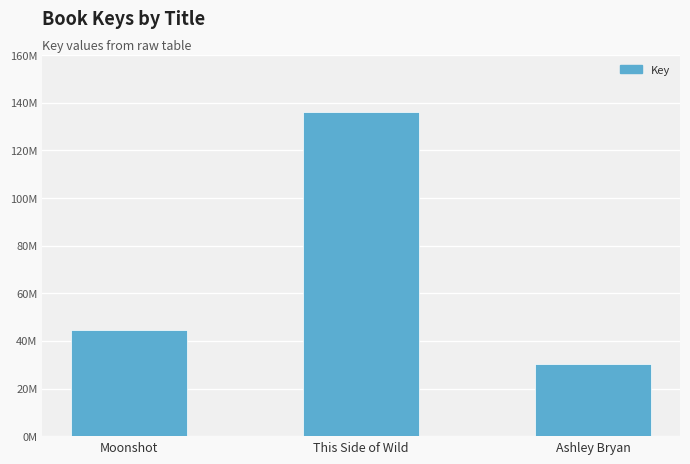

What is the sum of the values at Ashley Bryan and Moonshot?

75119730